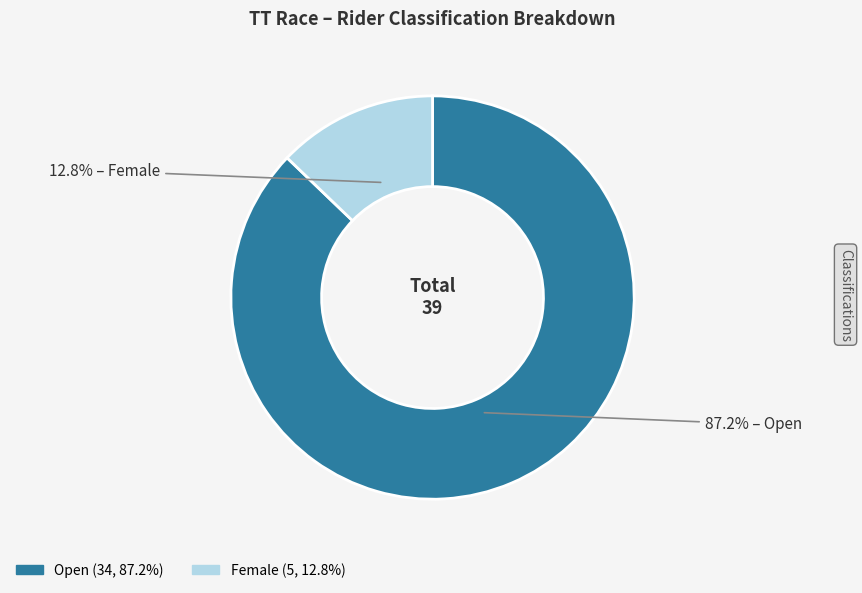

Approximately how many times larger is the value at Open compared to Female?

6.8